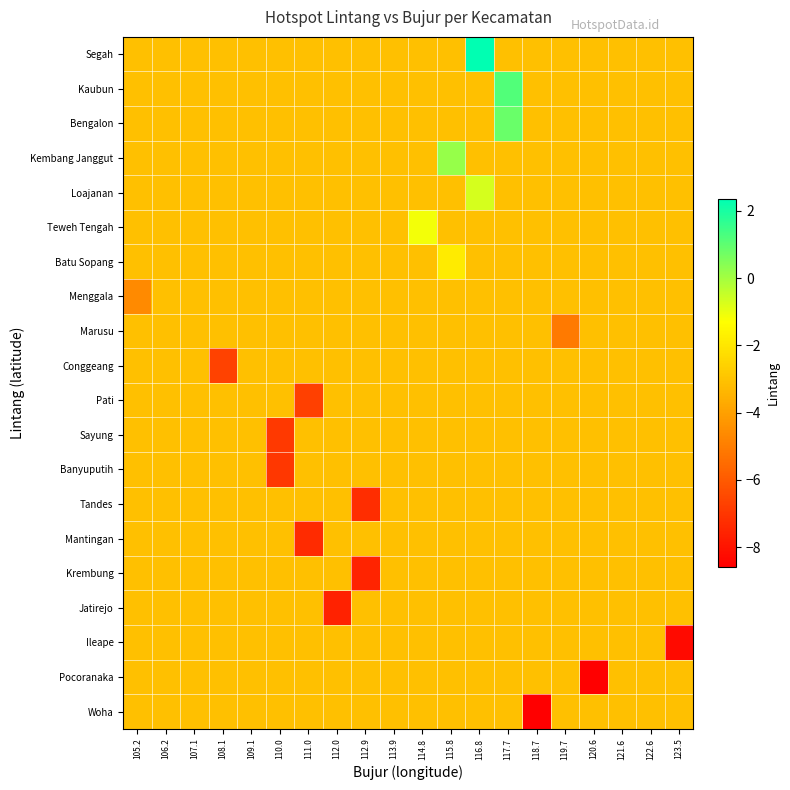

What is the total value across all series at 122.6?

-62.3